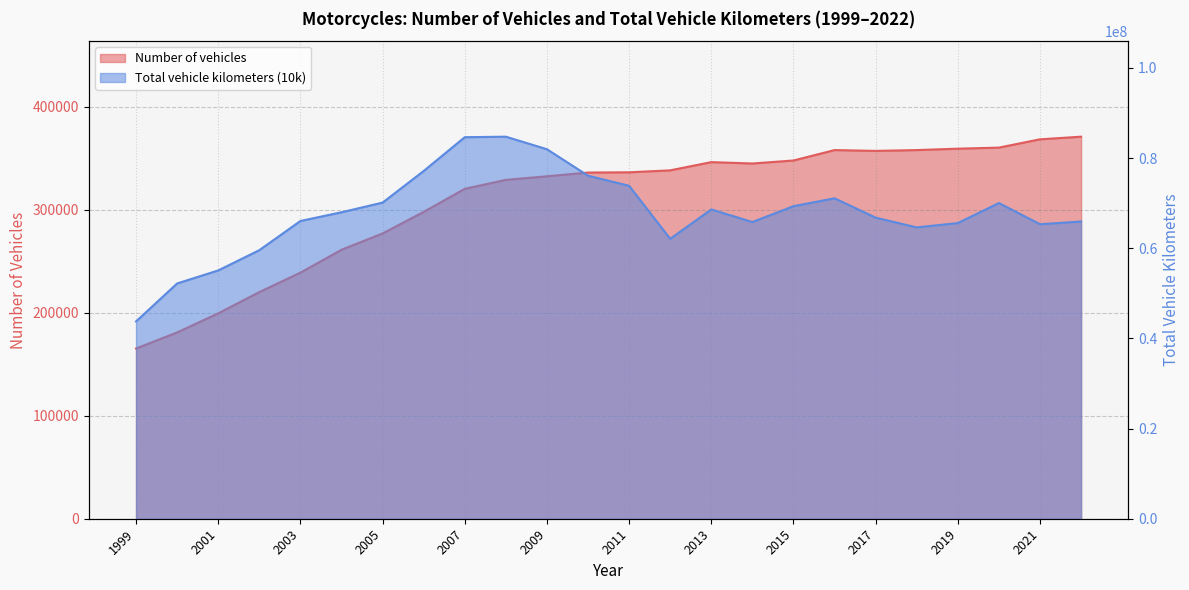

Between 1999 and 2004, which is larger?

2004